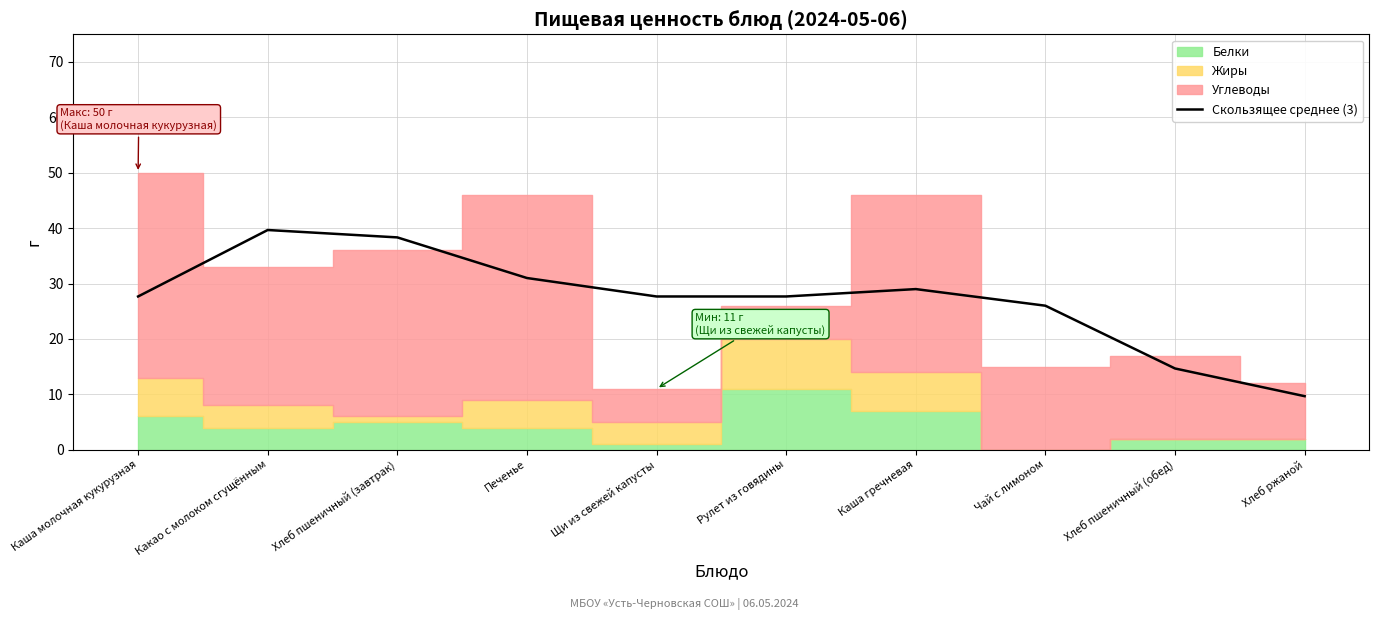

At which category does the chart reach its peak across all series?

Какао с молоком сгущённым